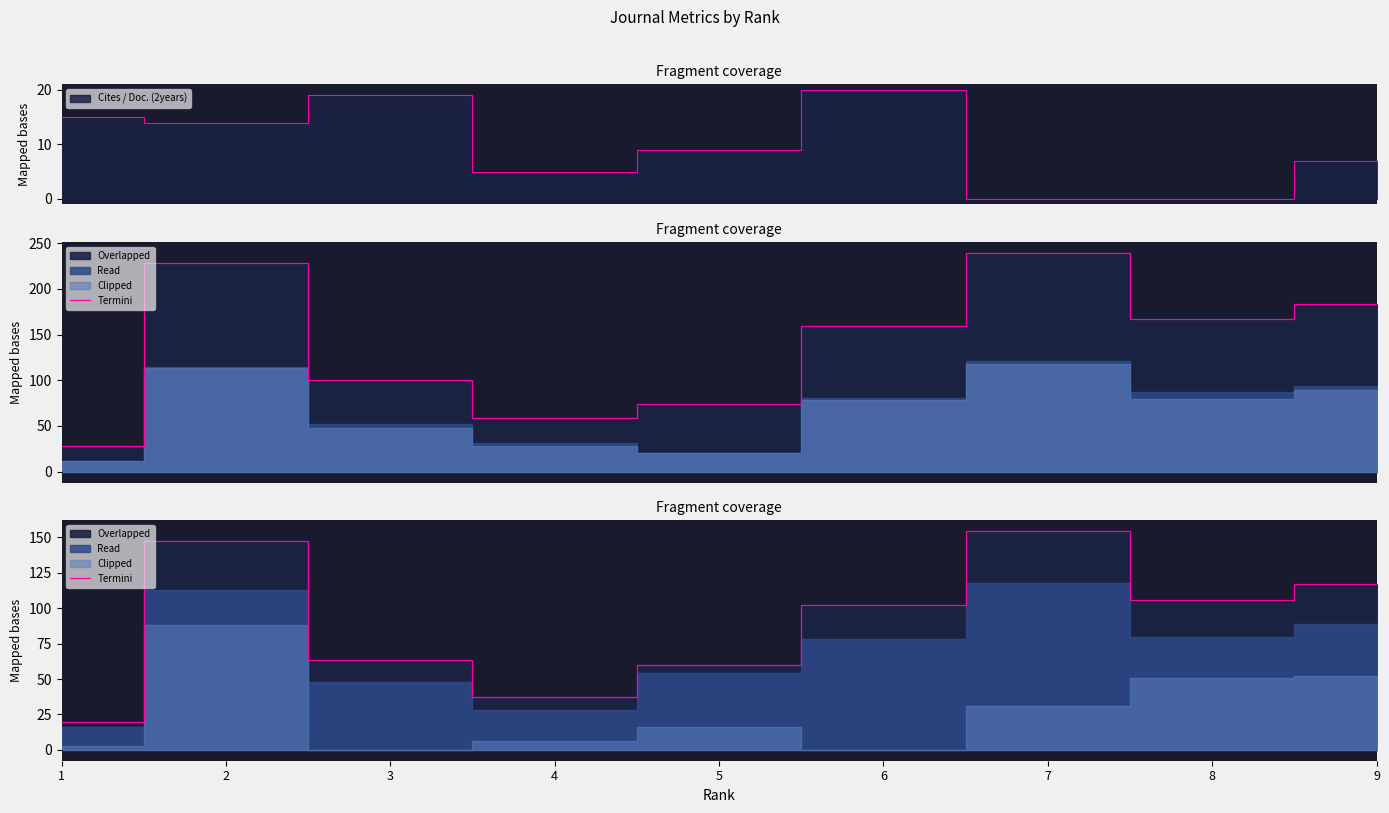

Which has a higher value, 3 or 9?

9